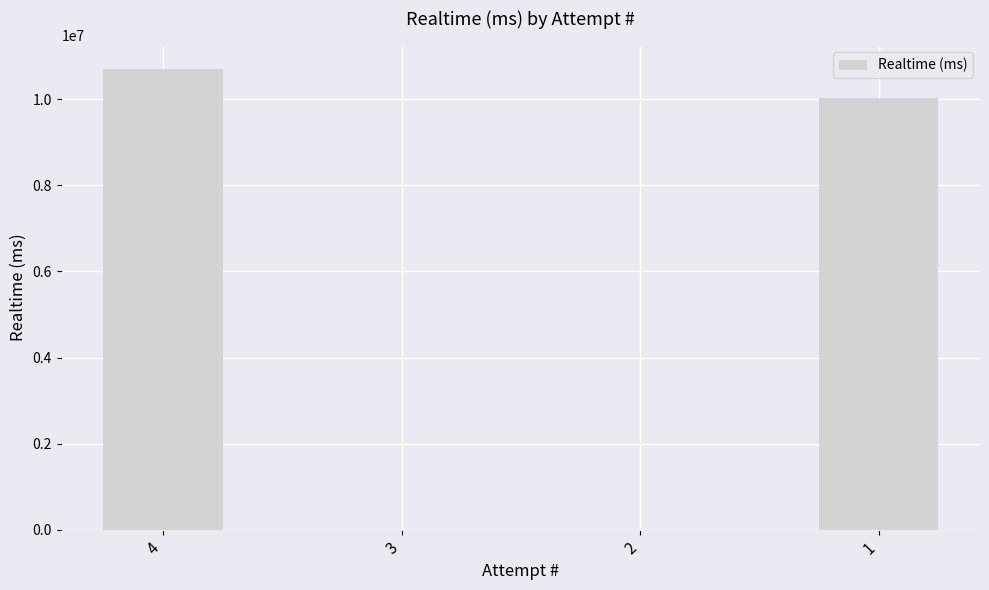

Are the bars horizontal?

No